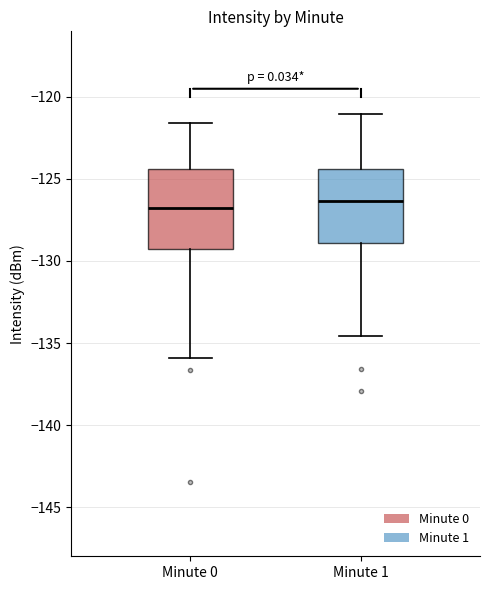

Reading left to right, read every box against the y-axis: the position of its median line, the range the box covers, and the ends of its whiskers. The values are not printed on the chart, so give them approximately, as read against the axis.

Minute 0: median -127.0, box -129.5 to -124.5, whiskers -136.0 to -121.5
Minute 1: median -126.5, box -129.0 to -124.5, whiskers -134.5 to -121.0